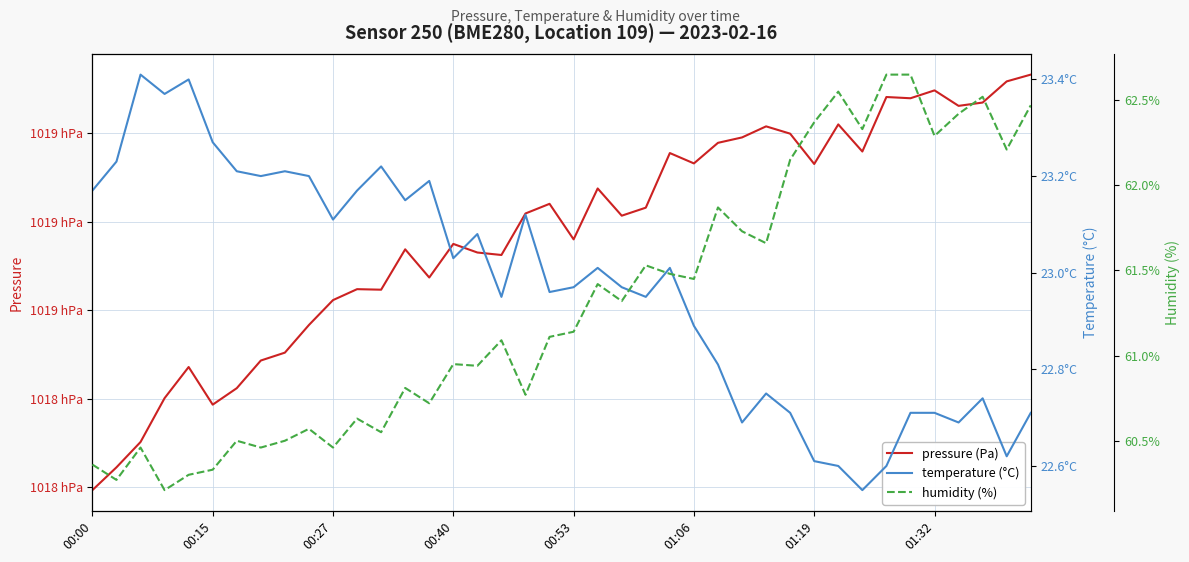

Which series has the largest total across all categories?

pressure (Pa)